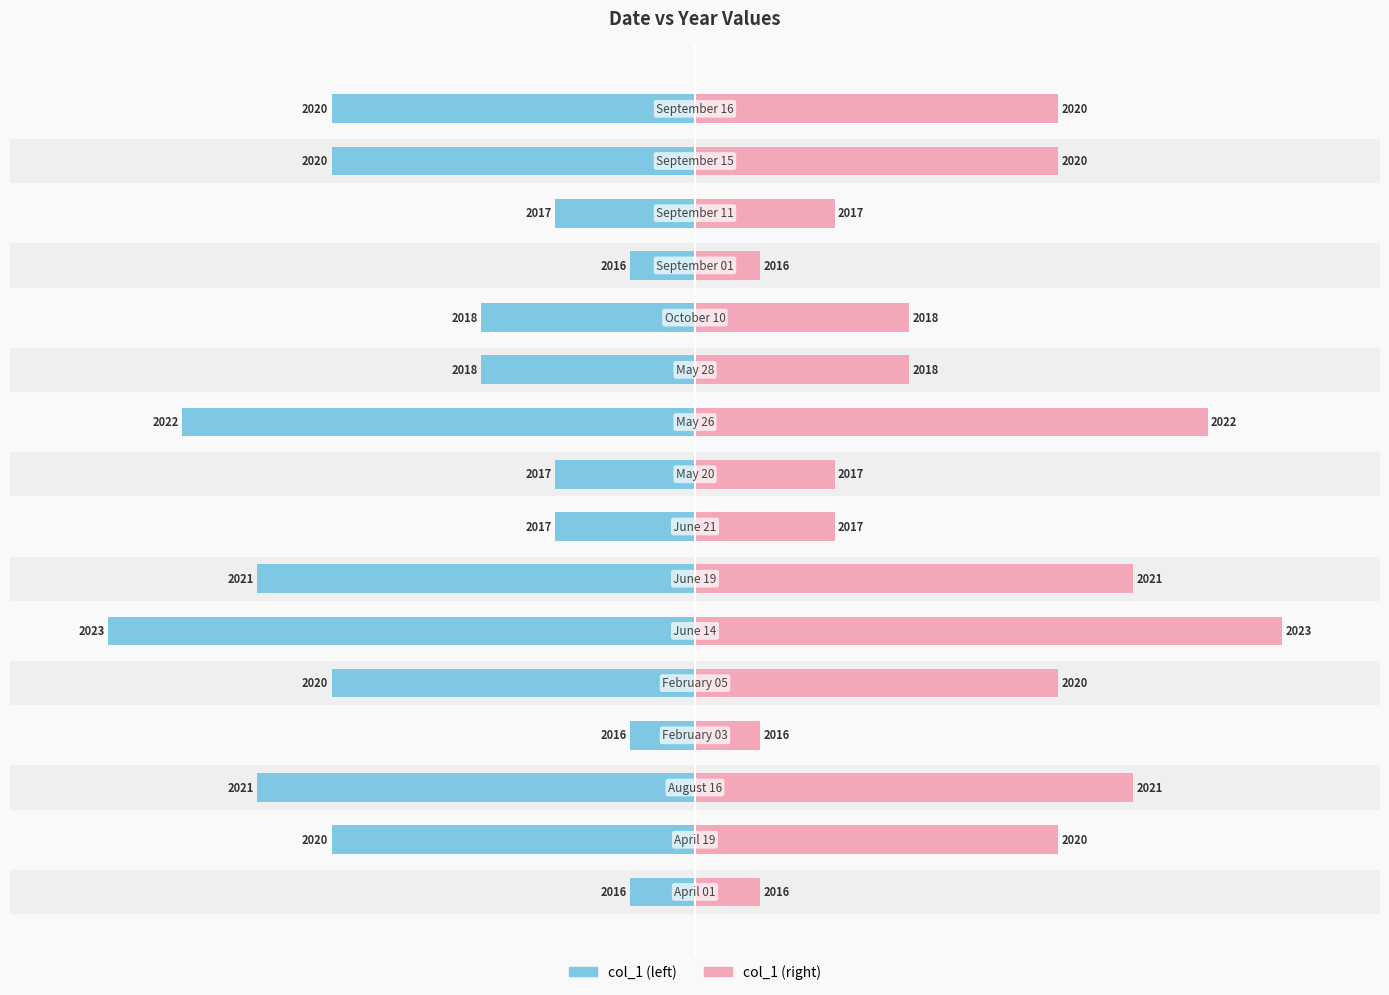

Rank the series at 11 from highest to lowest value.

col_1 (right), col_1 (left)